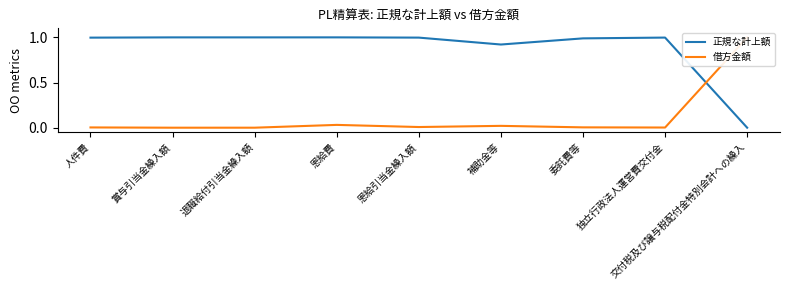

What is the difference between the highest and lowest values at 独立行政法人運営費交付金?

1.0